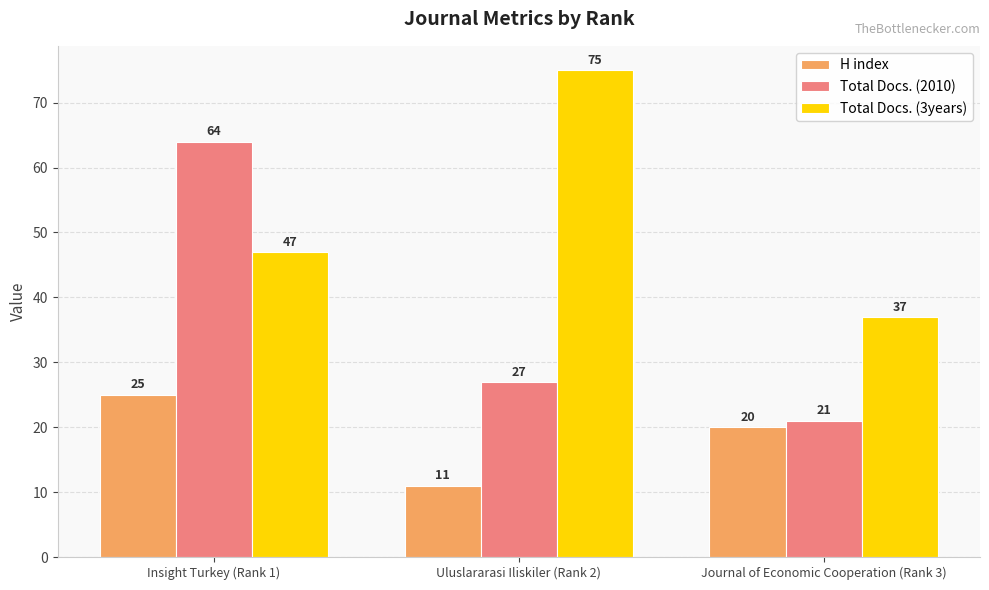

What value does the Total Docs. (2010) series have at Uluslararasi Iliskiler (Rank 2), to the nearest 10?

30